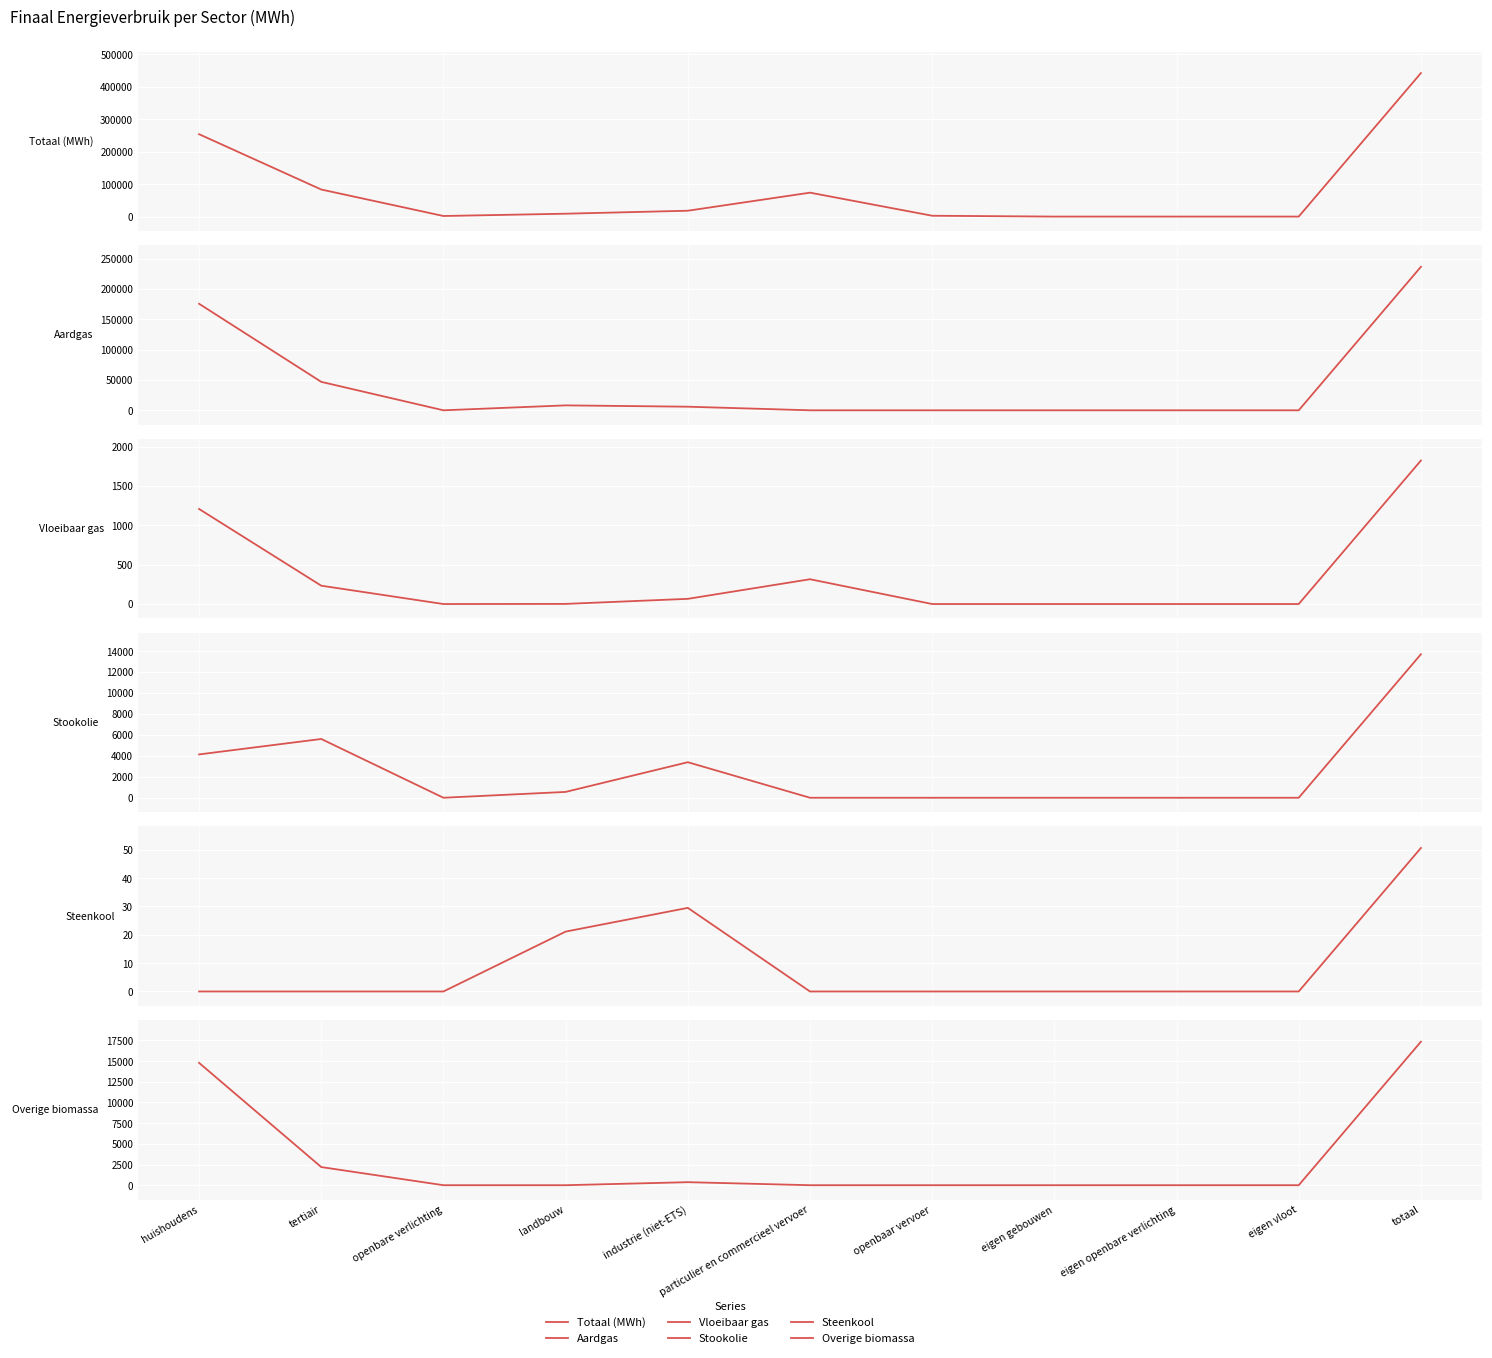

True or false: Totaal (MWh) and Stookolie cross at least once.

False